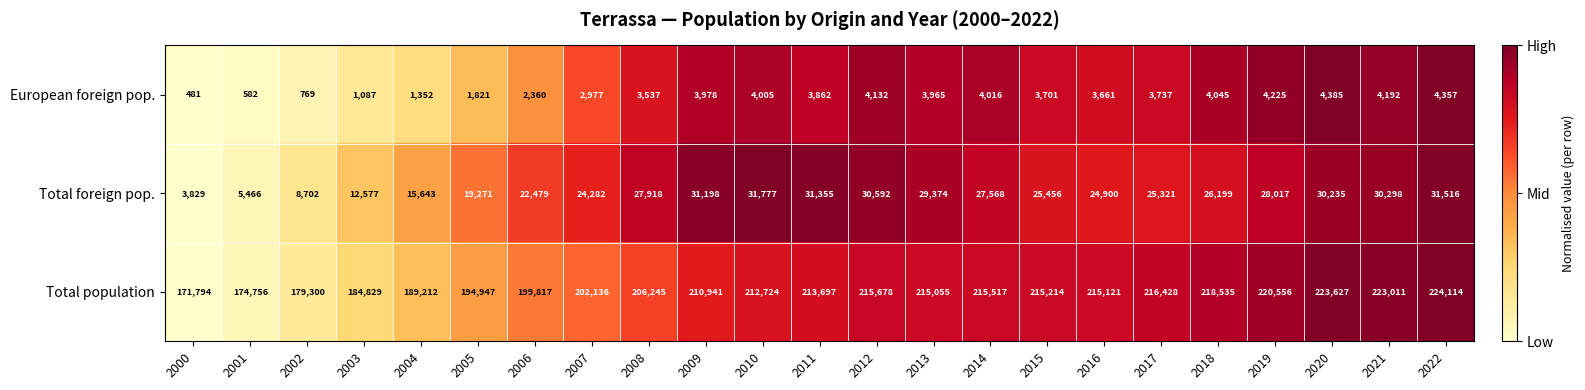

What is the spread (max minus min) of values at 2005?

193126